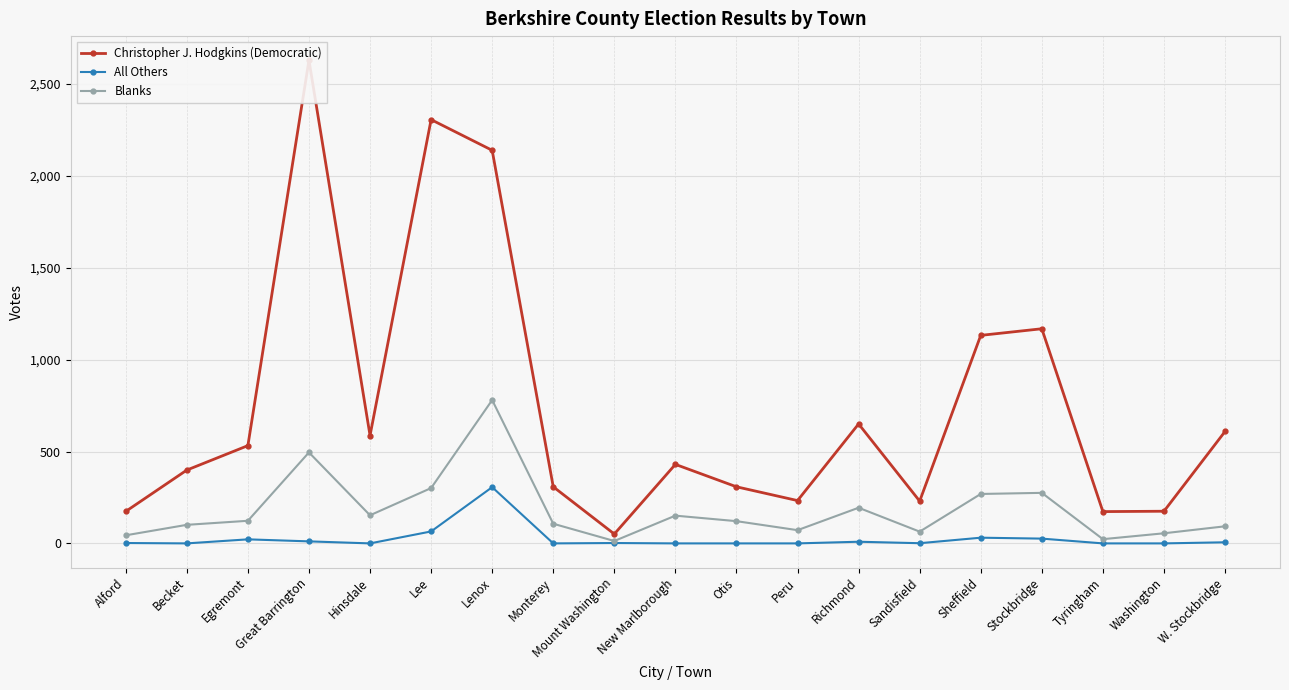

Which series changed the most between Otis and Peru?

Christopher J. Hodgkins (Democratic)